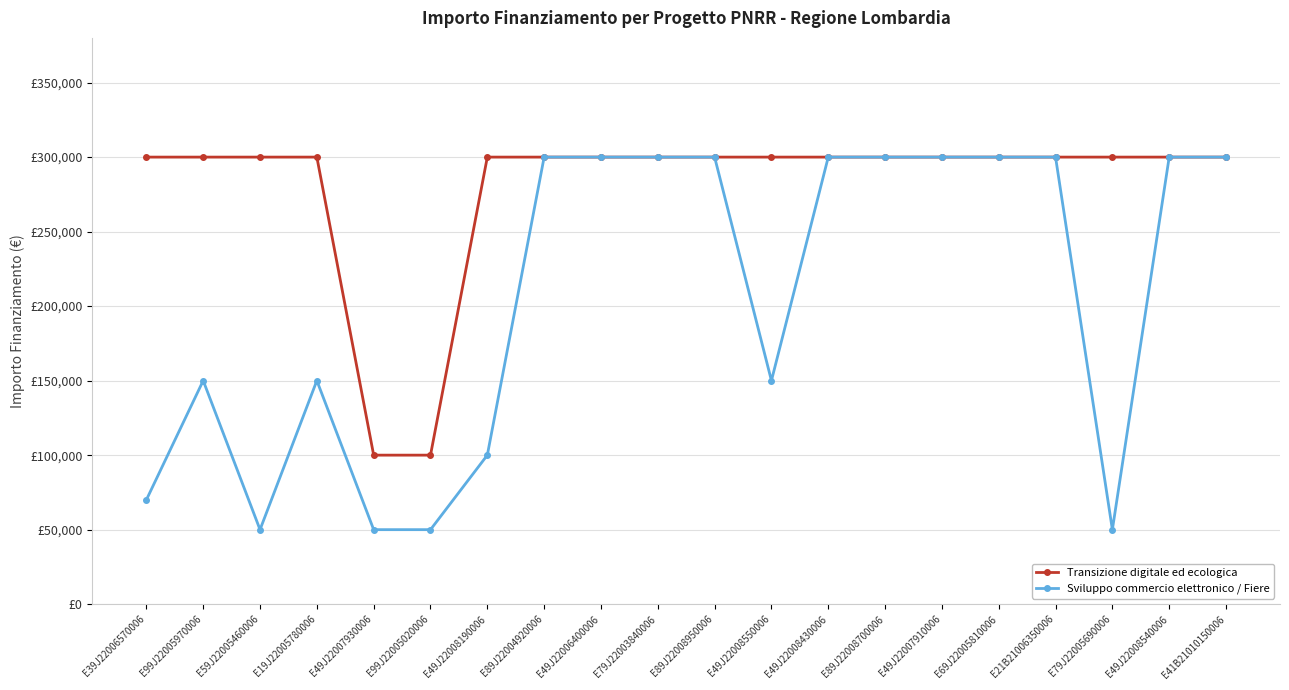

Is this an area chart (filled region under the line)?

No